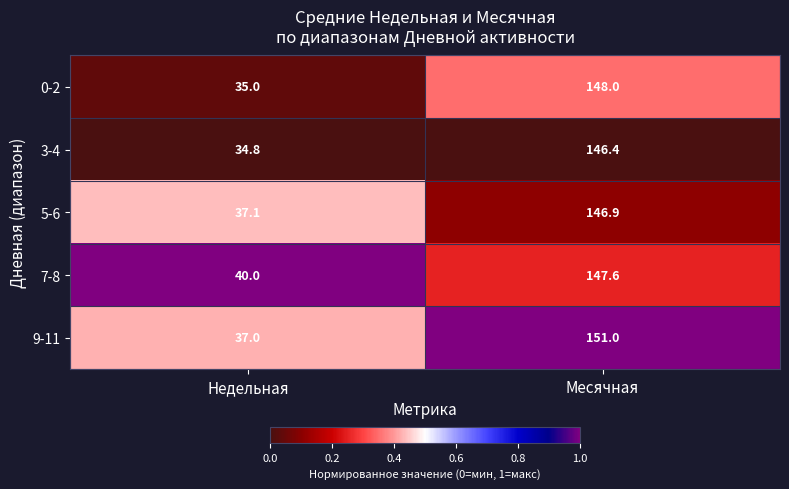

Which series changed the most between Недельная and Месячная?

9-11